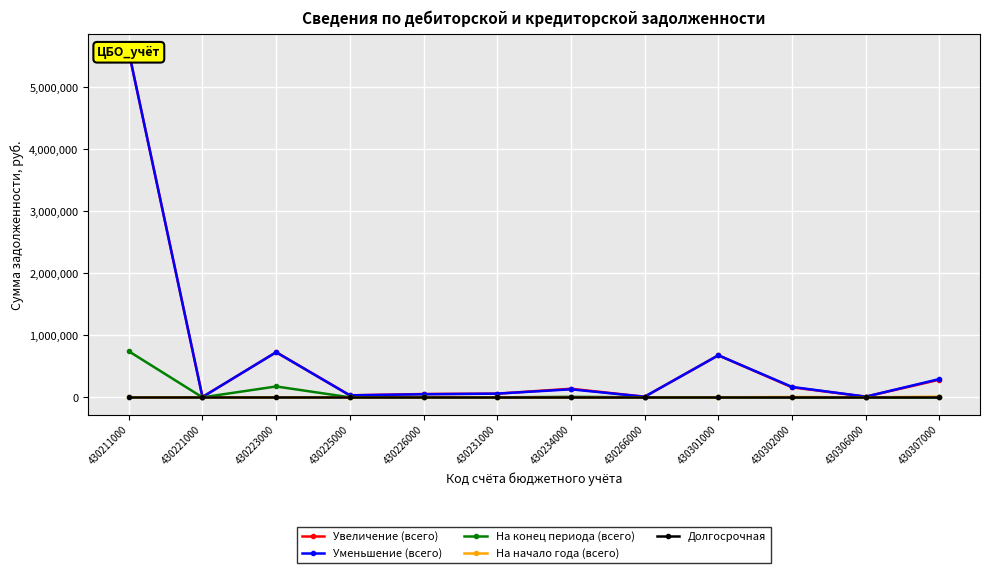

Which category has the highest value in the На начало года (всего) series?

430307000